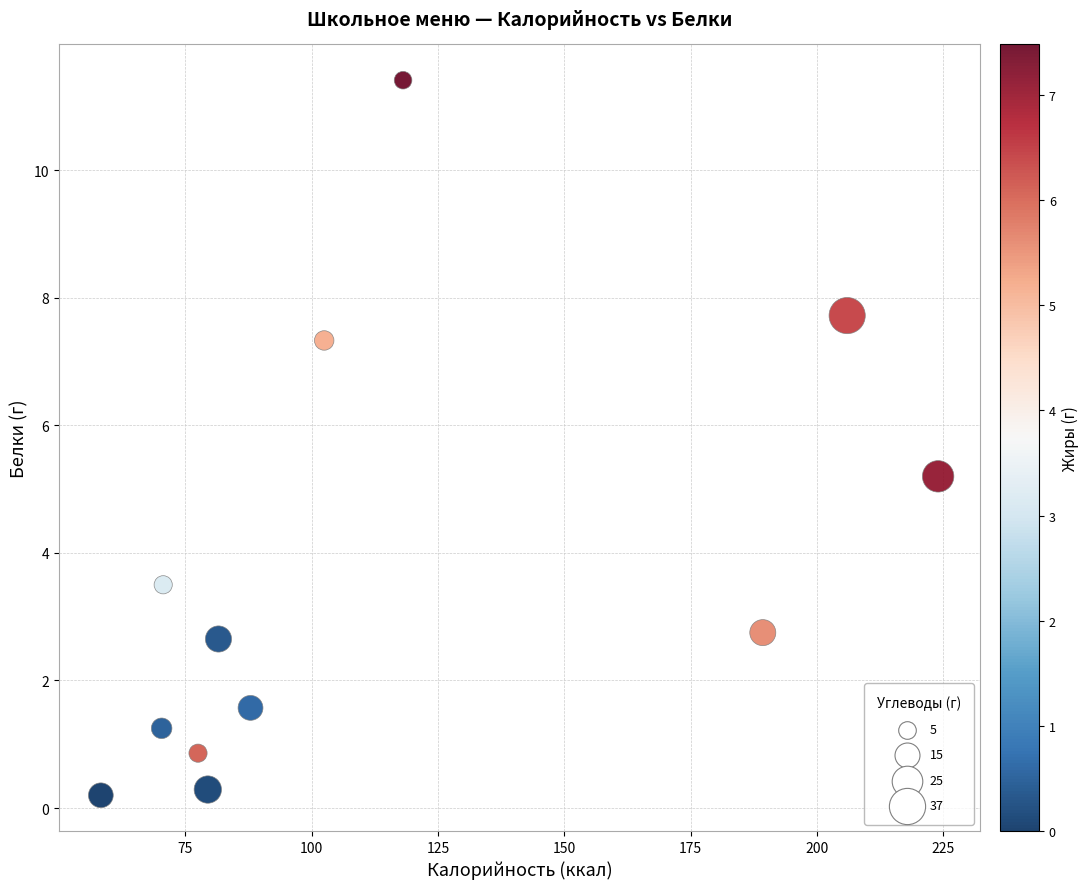

What Y value in the scatter plot is closest to 5?

5.2